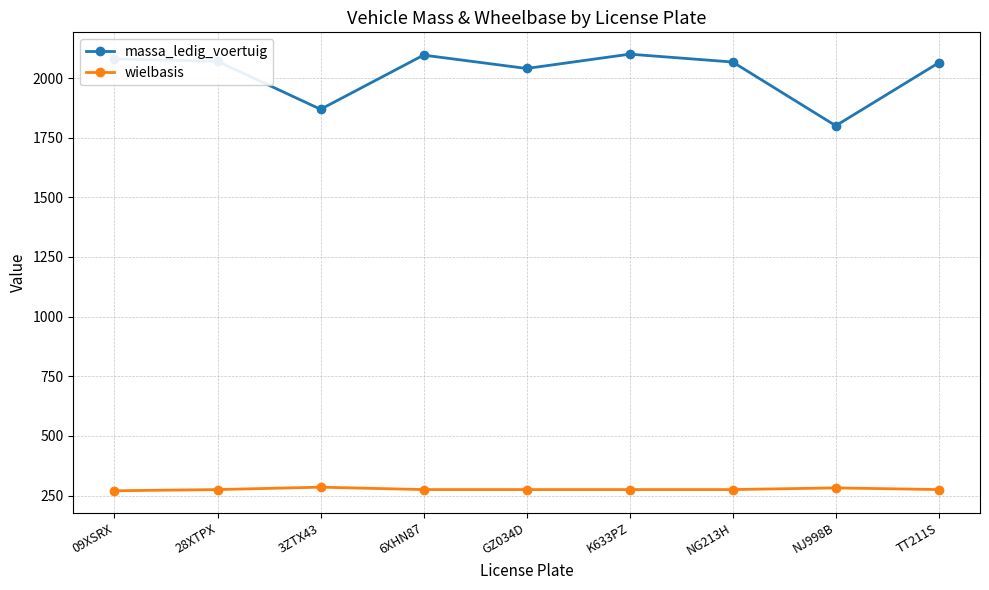

What is the difference between the massa_ledig_voertuig values at 28XTPX and K633PZ?

30